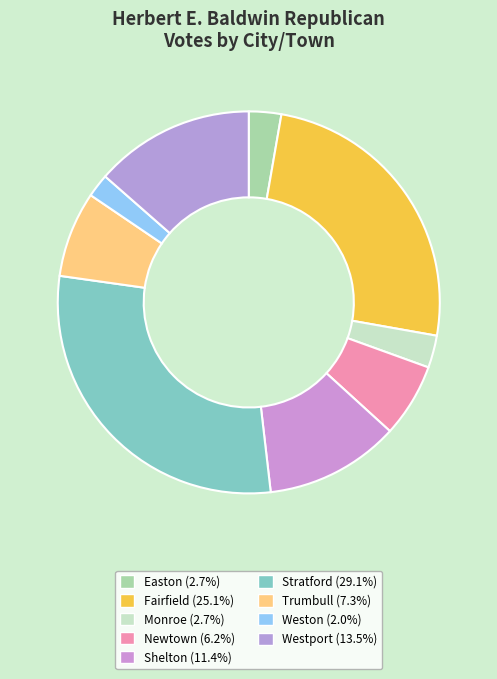

To the nearest percent, what is the average slice percentage?

11%